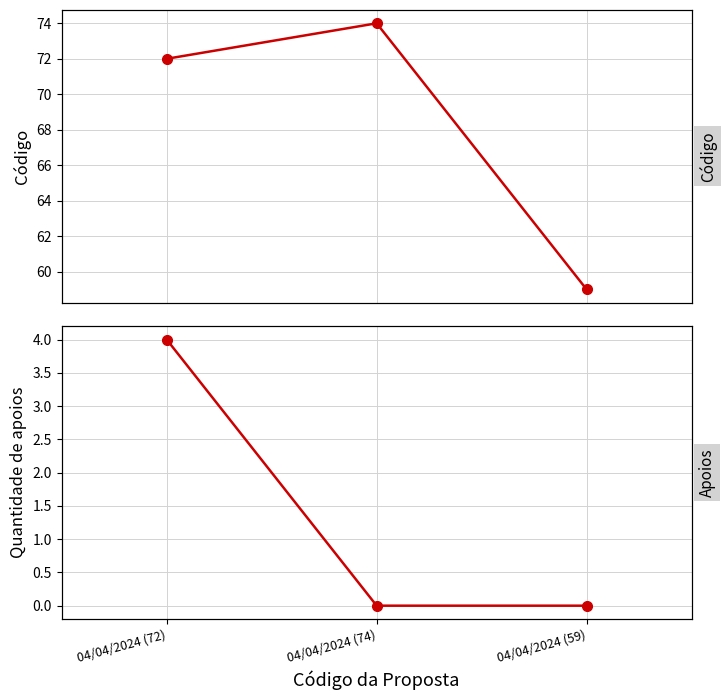

What is the sum of the Quantidade de apoios values at 04/04/2024 (59) and 04/04/2024 (72)?

4